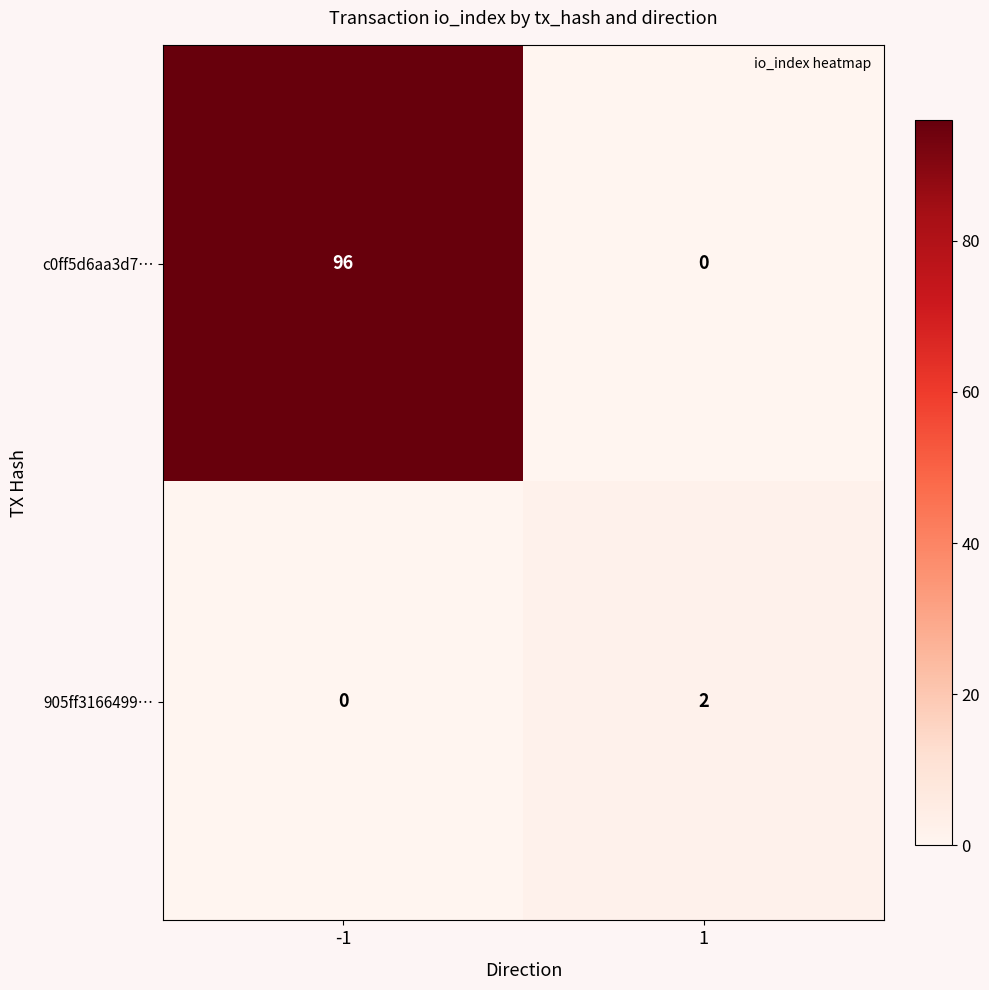

What is the greatest value displayed?

96